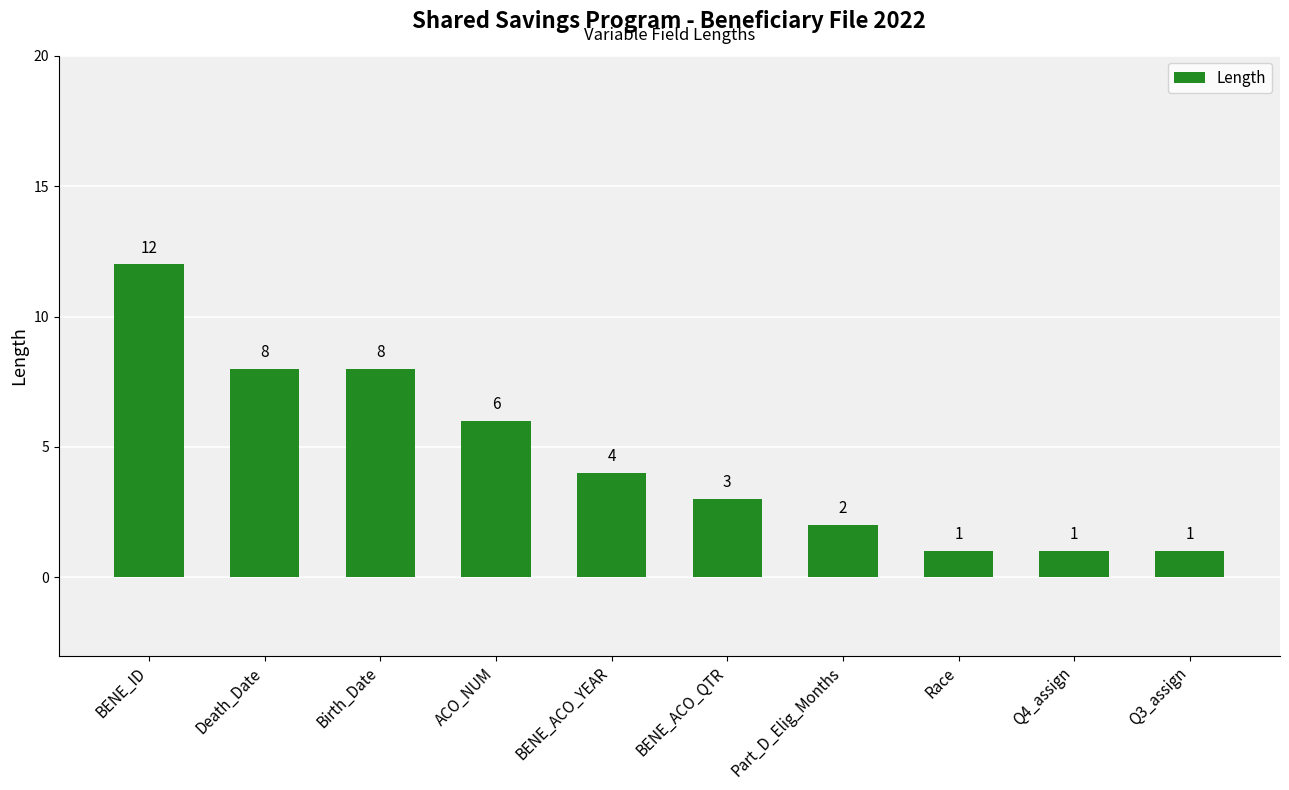

Which category has the highest value across all series?

BENE_ID